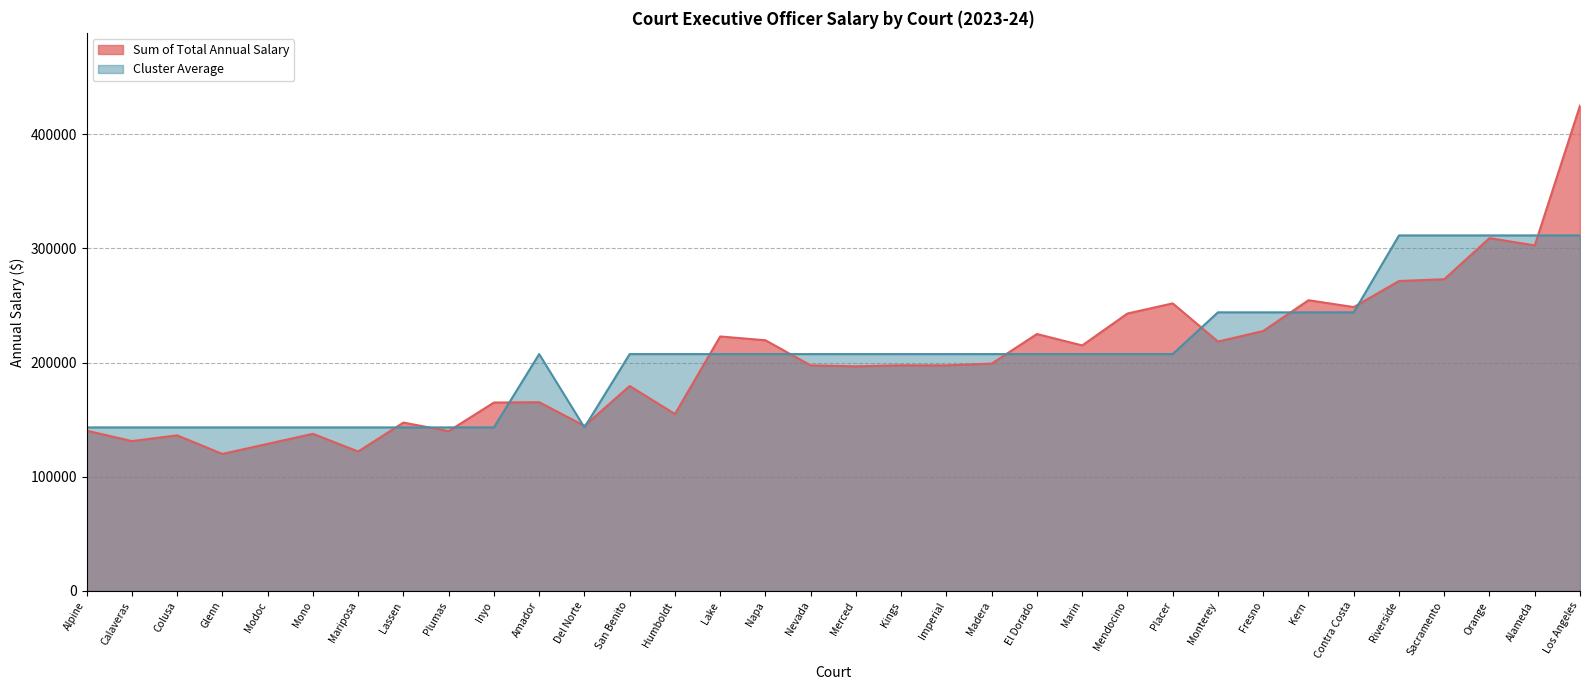

At which category does Sum of Total Annual Salary reach its first local valley?

Calaveras